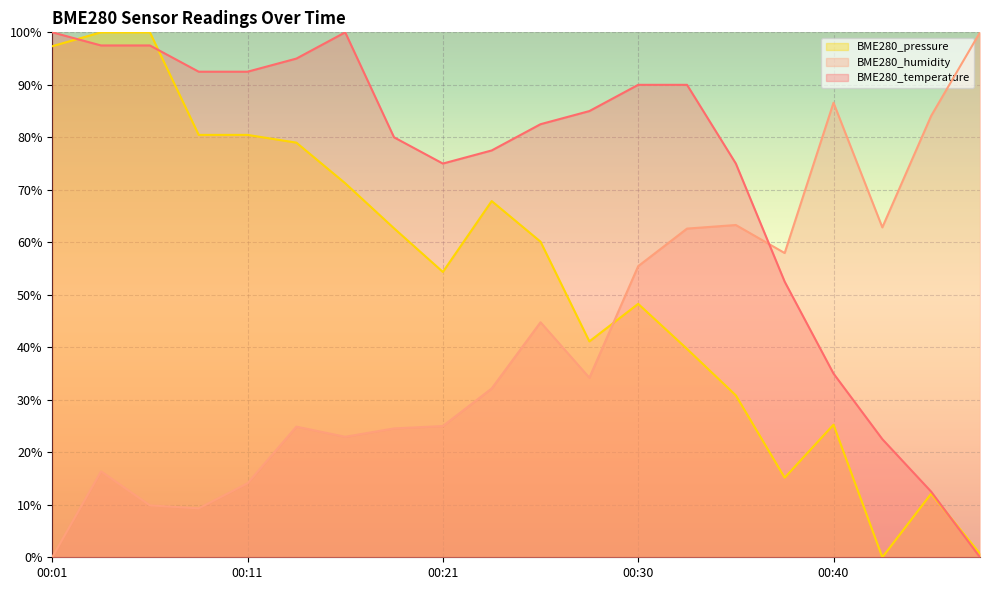

Which label corresponds to the smallest value in the chart?

00:48